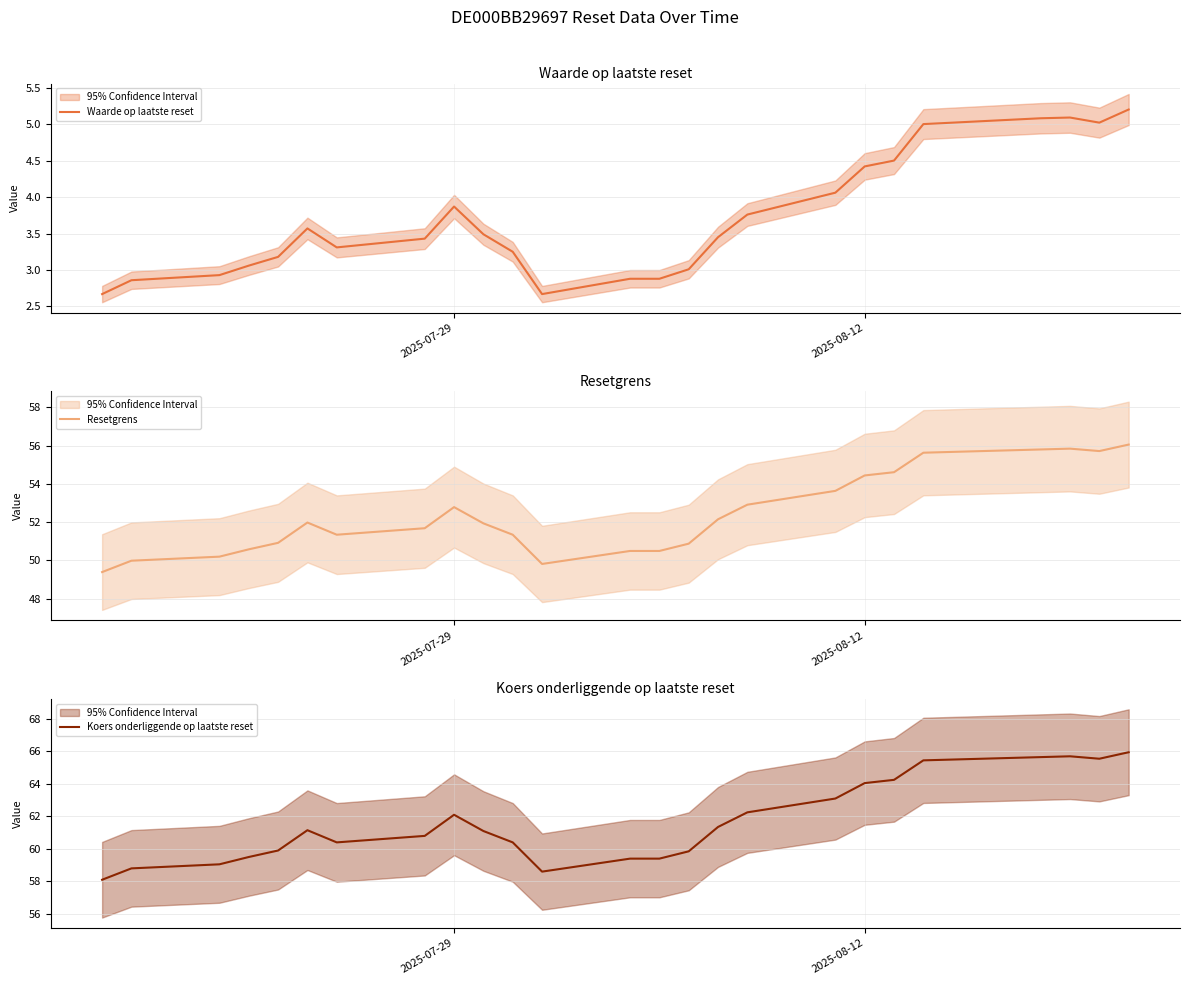

True or false: Koers onderliggende op laatste reset and Resetgrens cross at least once.

False